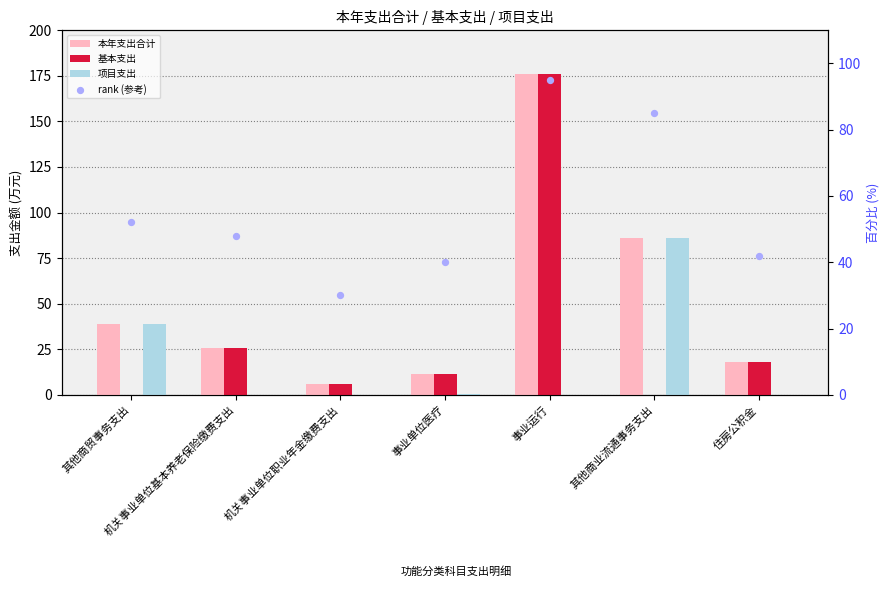

What are all the series names shown in the legend?

本年支出合计, 基本支出, 项目支出, rank (参考)